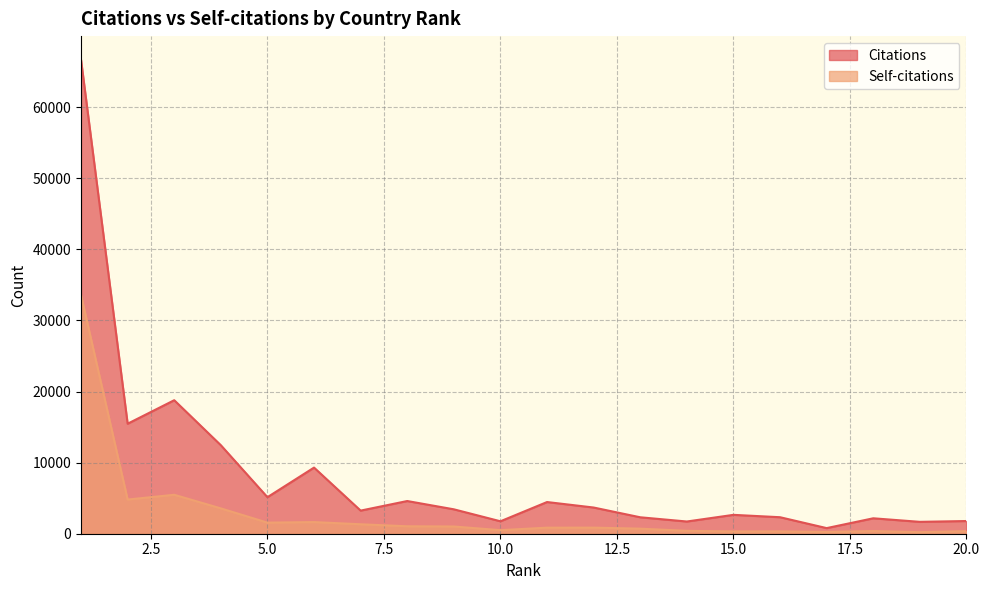

What is the average value of the Citations series?

8219